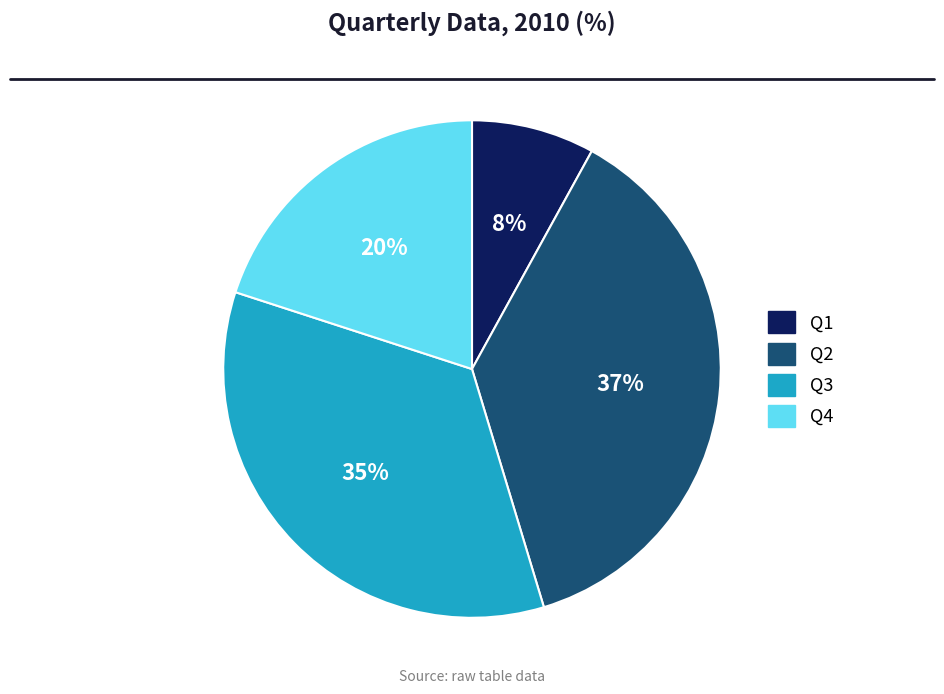

To the nearest percent, what percentage of the pie is Q3?

35%